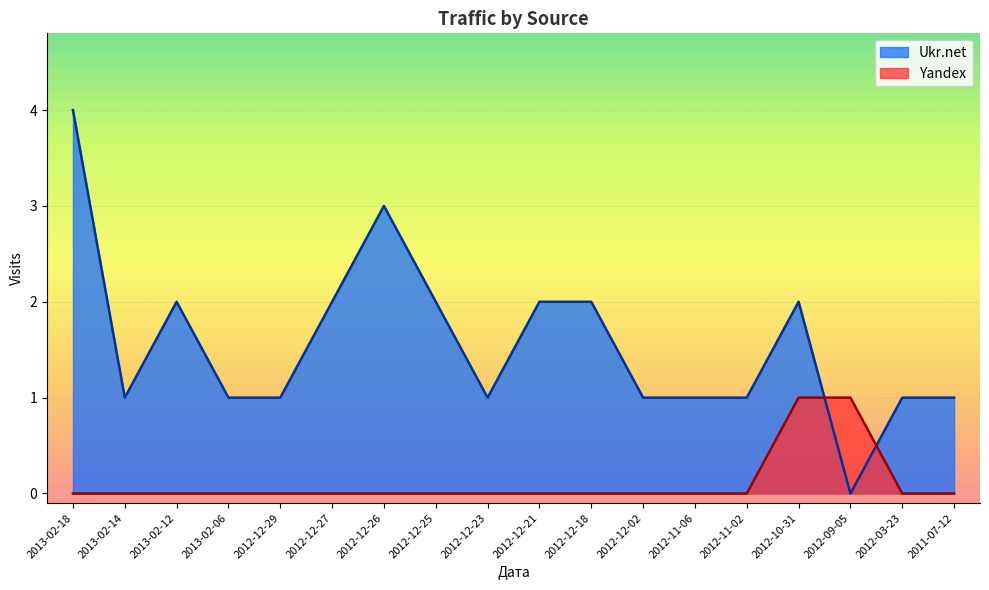

How many lines are shown in the chart?

2